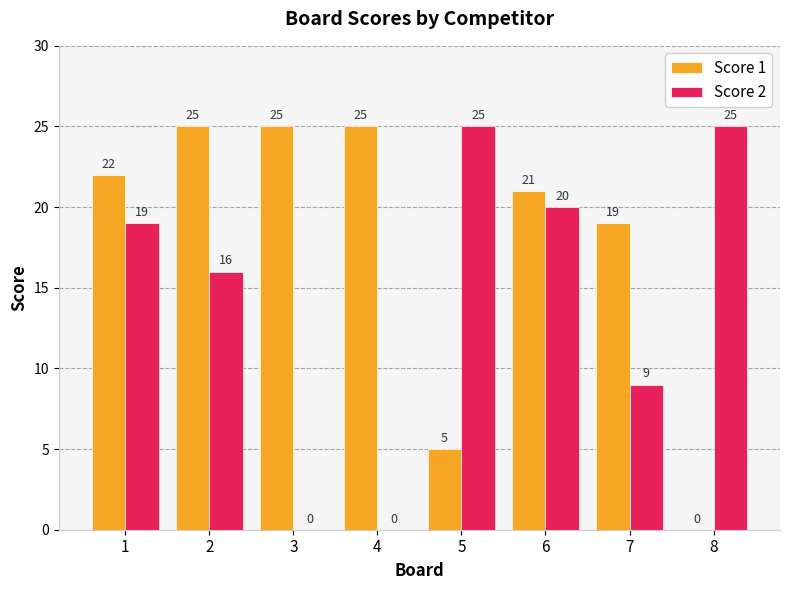

What is the approximate value of Score 1 at 5, to the nearest 5?

5